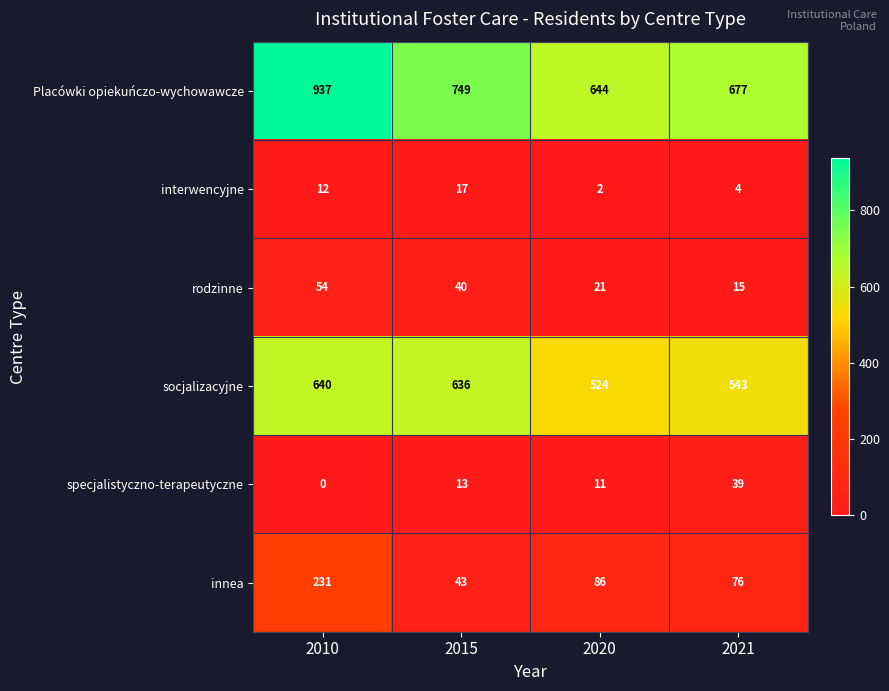

How many categories are shown in the chart?

4